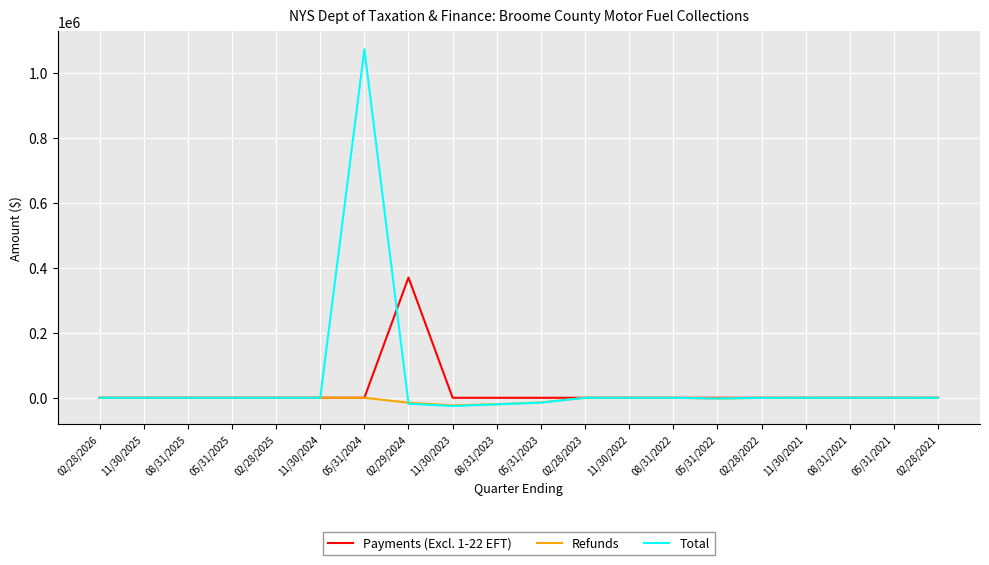

What is the greatest value displayed?

1071803.4